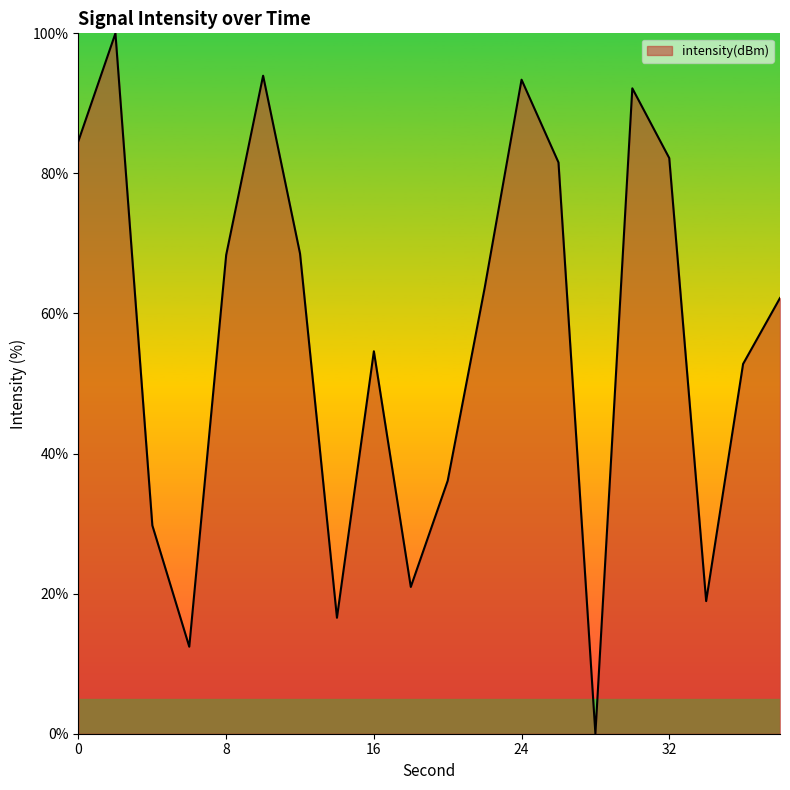

What is the difference between the maximum and minimum values?

100.0